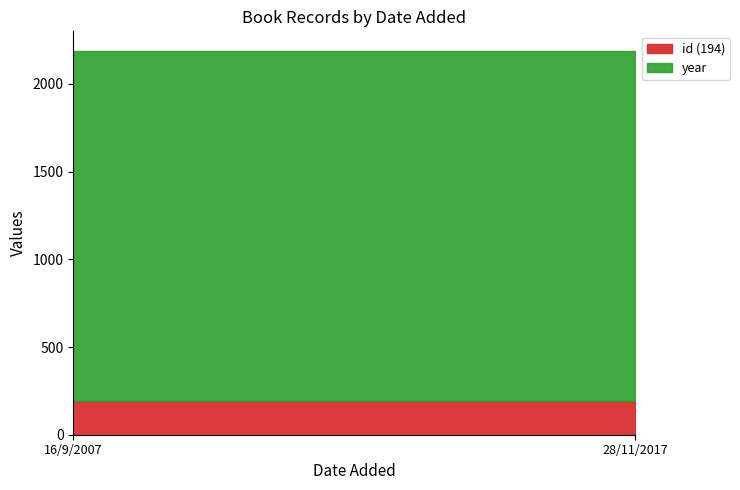

Which series has the largest total across all categories?

year